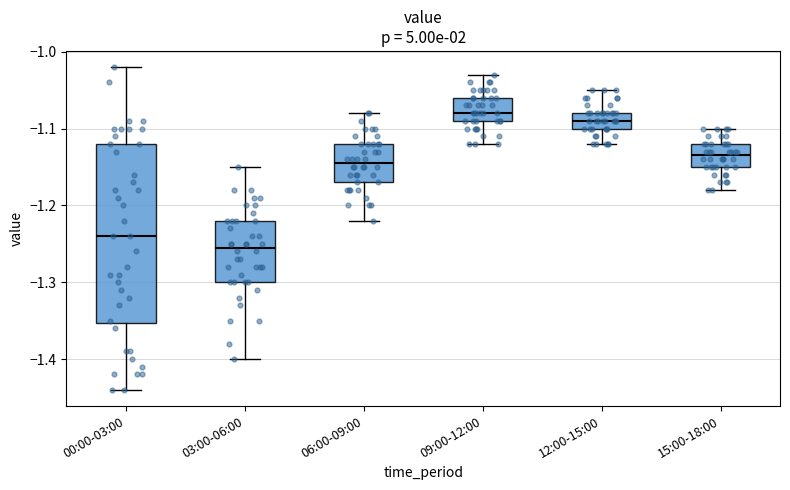

Comparing the boxes themselves (not the whiskers), which one is the tallest?

00:00-03:00